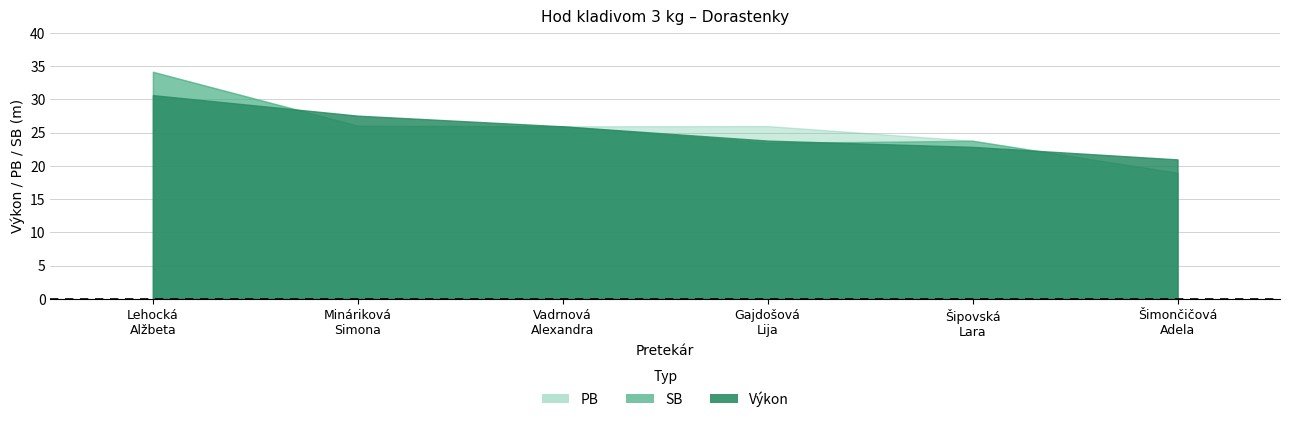

What is the sum of all SB values?

126.3